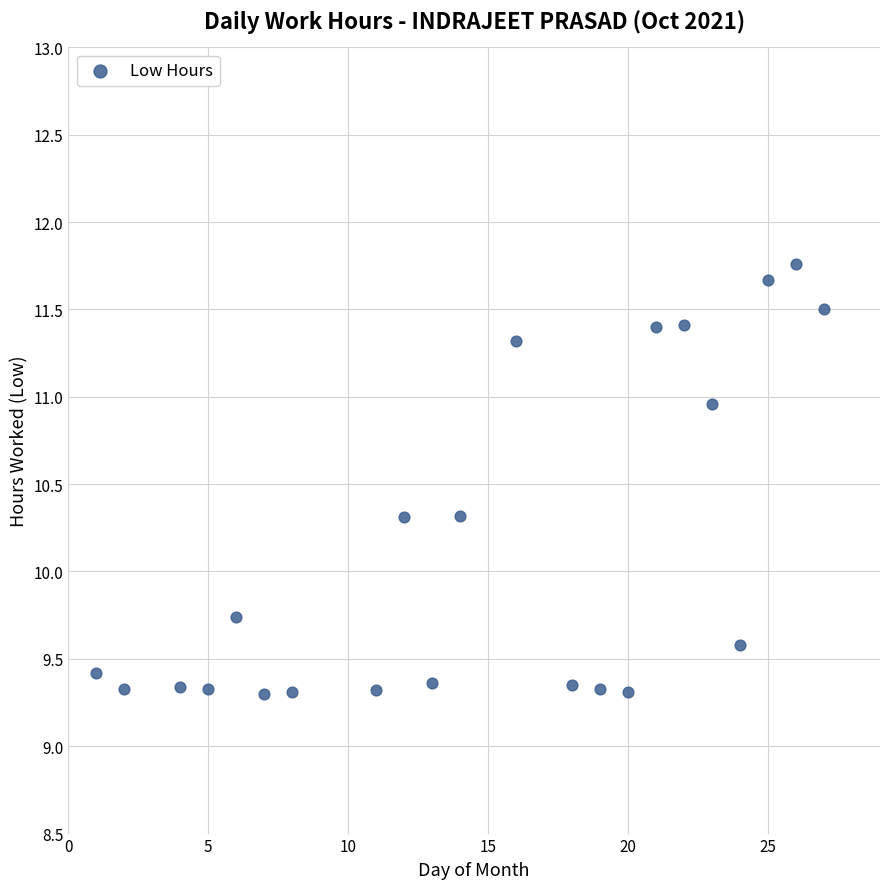

What Y value in the scatter plot is closest to 10?

9.7